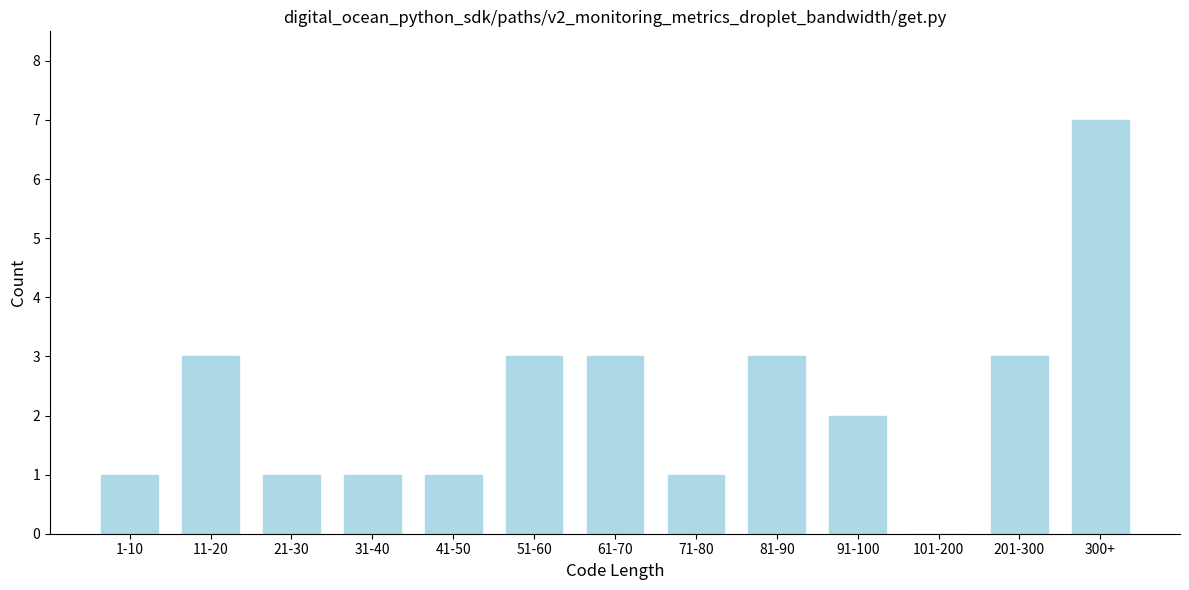

Reading left to right, what are all the values shown in this chart?

1-10=1	11-20=3	21-30=1	31-40=1	41-50=1	51-60=3	61-70=3	71-80=1	81-90=3	91-100=2	101-200=0	201-300=3	300+=7